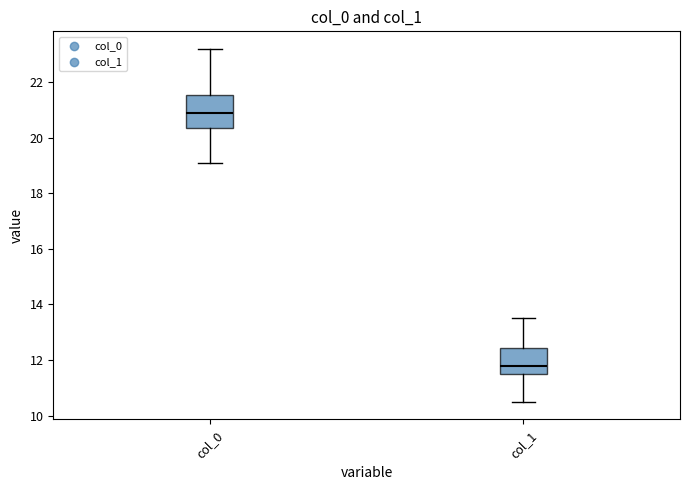

Reading left to right, transcribe this box plot: for each box, give where its median line is, the range the box spans, and where its two whiskers end, as read against the y-axis. The values are not printed on the chart, so give them approximately, as read against the axis.

col_0: median 21.0, box 20.4 to 21.6, whiskers 19.2 to 23.2
col_1: median 11.8, box 11.6 to 12.4, whiskers 10.6 to 13.6